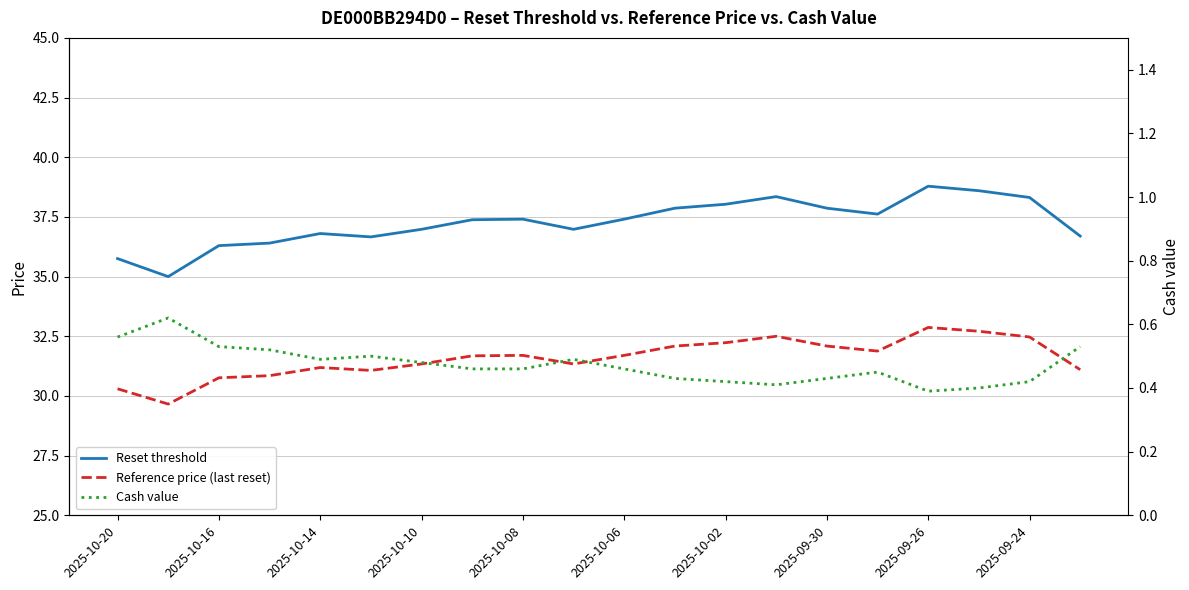

True or false: Cash value and Reset threshold intersect in this chart.

False